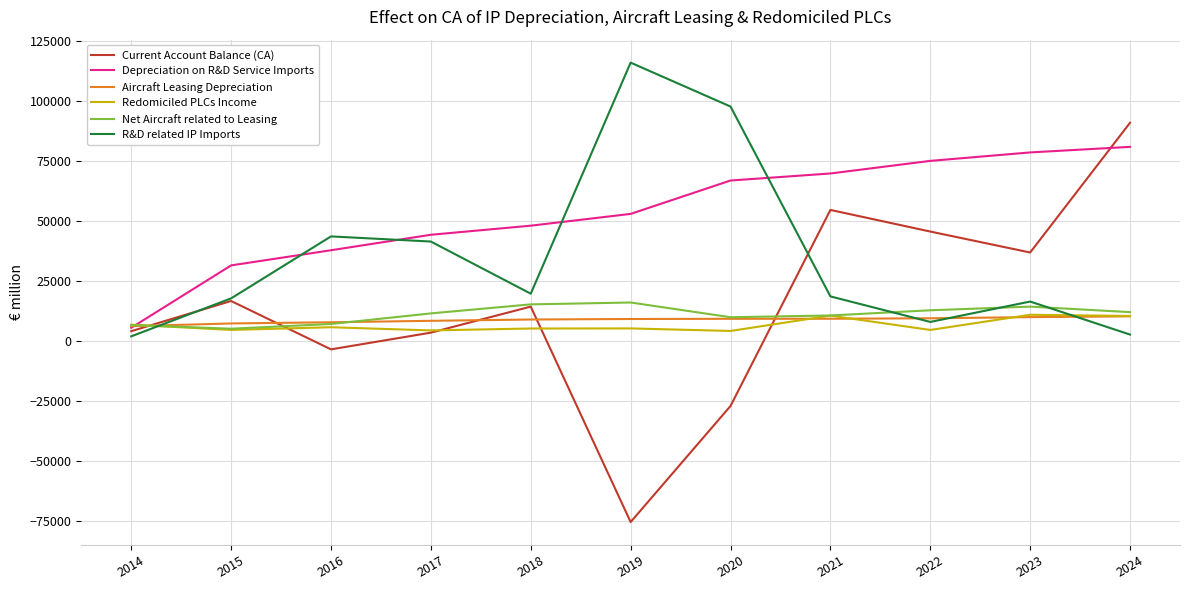

True or false: Aircraft Leasing Depreciation and Current Account Balance (CA) cross at least once.

True